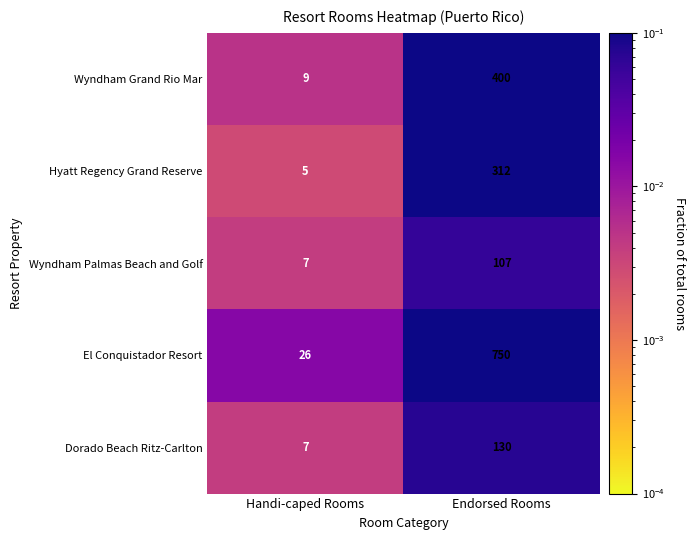

Reading left to right, list all the values displayed in this chart.

Wyndham Grand Rio Mar: Handi-caped Rooms=9	Endorsed Rooms=400
Hyatt Regency Grand Reserve: Handi-caped Rooms=5	Endorsed Rooms=312
Wyndham Palmas Beach and Golf: Handi-caped Rooms=7	Endorsed Rooms=107
El Conquistador Resort: Handi-caped Rooms=26	Endorsed Rooms=750
Dorado Beach Ritz-Carlton: Handi-caped Rooms=7	Endorsed Rooms=130